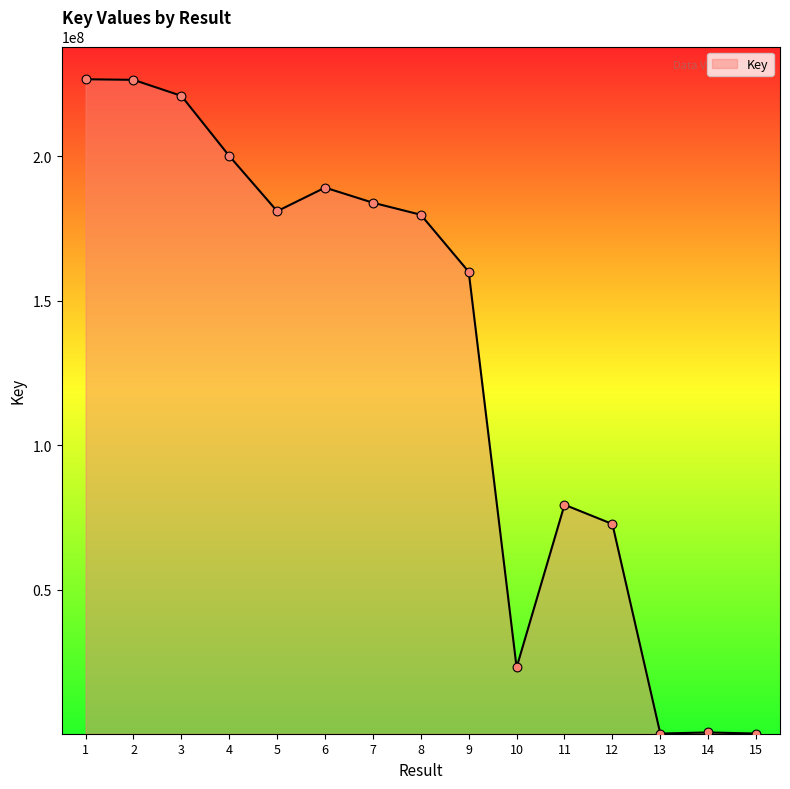

Which has a higher value, 7 or 3?

3